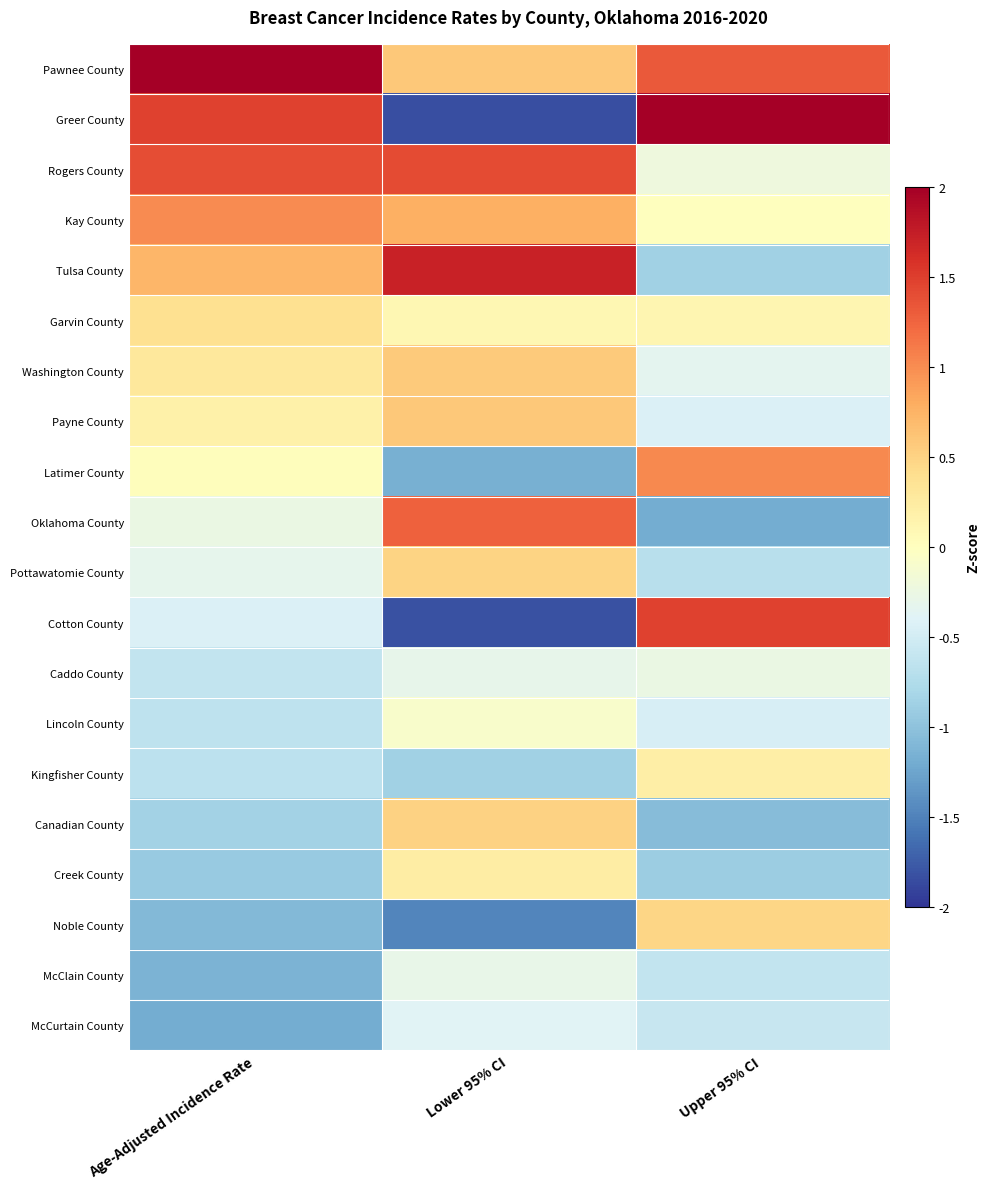

Reading left to right, transcribe all the data shown in this chart.

Pawnee County: Age-Adjusted Incidence Rate=2.6	Lower 95% CI=0.6	Upper 95% CI=1.3
Greer County: Age-Adjusted Incidence Rate=1.5	Lower 95% CI=-1.8	Upper 95% CI=3.0
Rogers County: Age-Adjusted Incidence Rate=1.4	Lower 95% CI=1.4	Upper 95% CI=-0.2
Kay County: Age-Adjusted Incidence Rate=1.0	Lower 95% CI=0.8	Upper 95% CI=0.0
Tulsa County: Age-Adjusted Incidence Rate=0.7	Lower 95% CI=1.7	Upper 95% CI=-0.9
Garvin County: Age-Adjusted Incidence Rate=0.4	Lower 95% CI=0.1	Upper 95% CI=0.1
Washington County: Age-Adjusted Incidence Rate=0.3	Lower 95% CI=0.6	Upper 95% CI=-0.3
Payne County: Age-Adjusted Incidence Rate=0.2	Lower 95% CI=0.6	Upper 95% CI=-0.4
Latimer County: Age-Adjusted Incidence Rate=0.0	Lower 95% CI=-1.2	Upper 95% CI=1.0
Oklahoma County: Age-Adjusted Incidence Rate=-0.3	Lower 95% CI=1.3	Upper 95% CI=-1.2
Pottawatomie County: Age-Adjusted Incidence Rate=-0.3	Lower 95% CI=0.5	Upper 95% CI=-0.7
Cotton County: Age-Adjusted Incidence Rate=-0.4	Lower 95% CI=-1.8	Upper 95% CI=1.5
Caddo County: Age-Adjusted Incidence Rate=-0.6	Lower 95% CI=-0.3	Upper 95% CI=-0.3
Lincoln County: Age-Adjusted Incidence Rate=-0.6	Lower 95% CI=-0.1	Upper 95% CI=-0.5
Kingfisher County: Age-Adjusted Incidence Rate=-0.7	Lower 95% CI=-0.9	Upper 95% CI=0.2
Canadian County: Age-Adjusted Incidence Rate=-0.9	Lower 95% CI=0.5	Upper 95% CI=-1.1
Creek County: Age-Adjusted Incidence Rate=-0.9	Lower 95% CI=0.2	Upper 95% CI=-0.9
Noble County: Age-Adjusted Incidence Rate=-1.1	Lower 95% CI=-1.5	Upper 95% CI=0.5
McClain County: Age-Adjusted Incidence Rate=-1.1	Lower 95% CI=-0.3	Upper 95% CI=-0.6
McCurtain County: Age-Adjusted Incidence Rate=-1.2	Lower 95% CI=-0.4	Upper 95% CI=-0.6